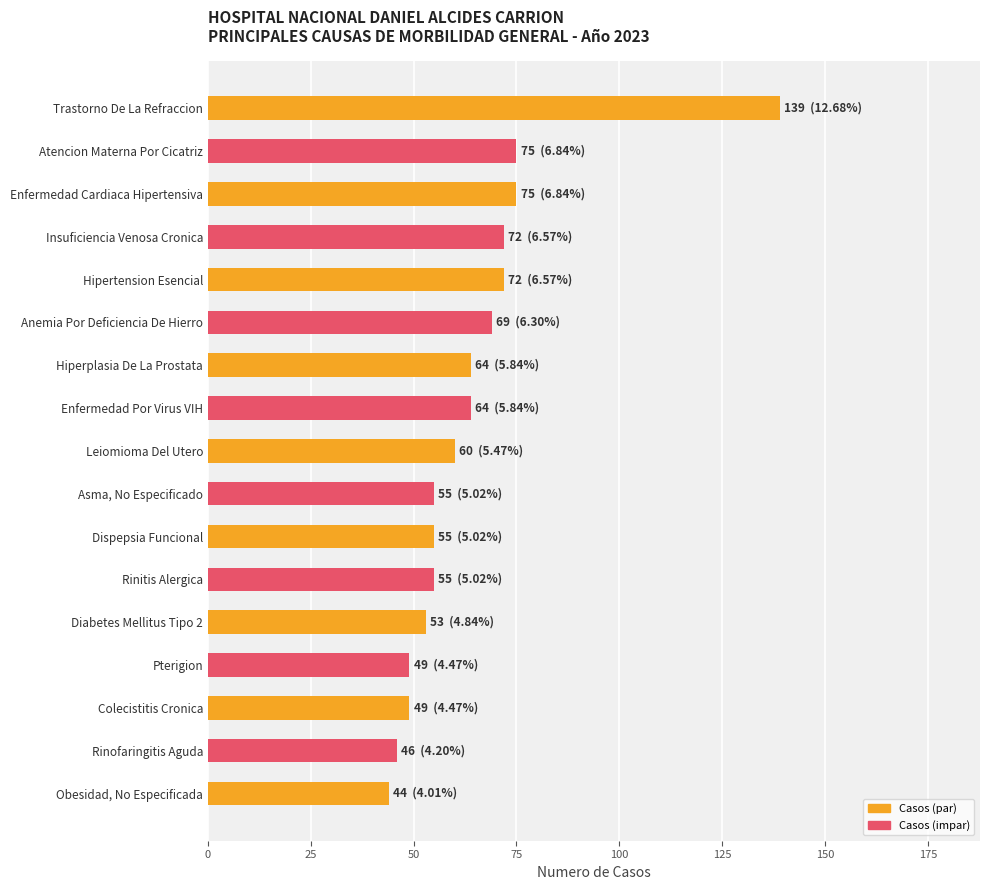

What is the value of the 13th bar from the top?

53